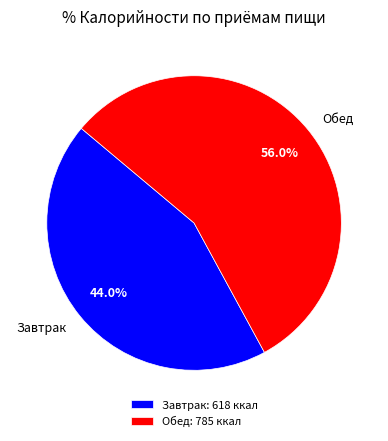

Between Обед and Завтрак, which is larger?

Обед